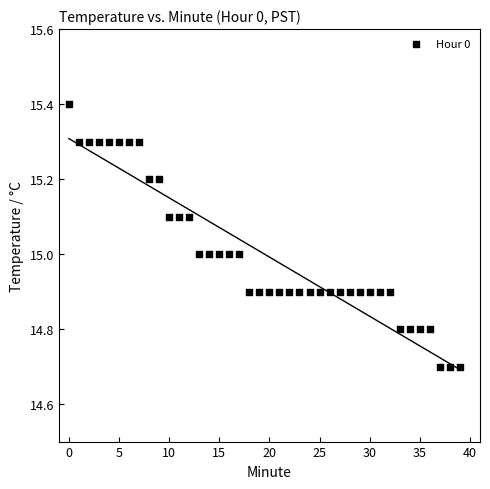

What is the range of Y values (max minus min)?

0.7